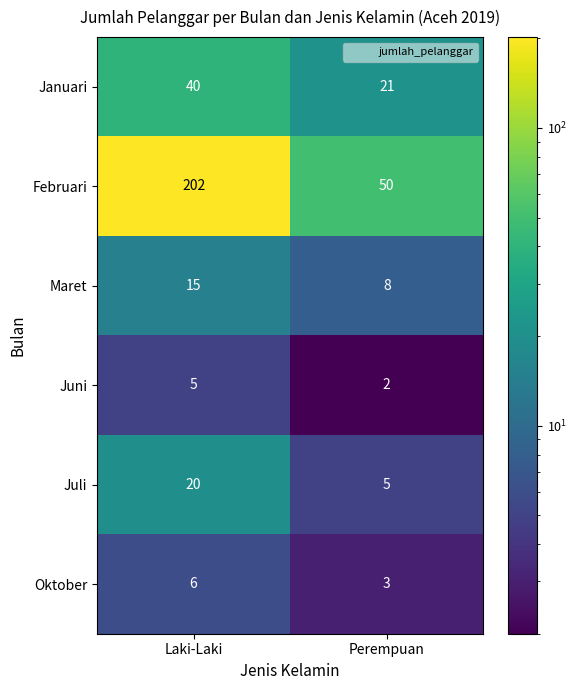

At Perempuan, list the series in order from smallest to largest.

Juni, Oktober, Juli, Maret, Januari, Februari